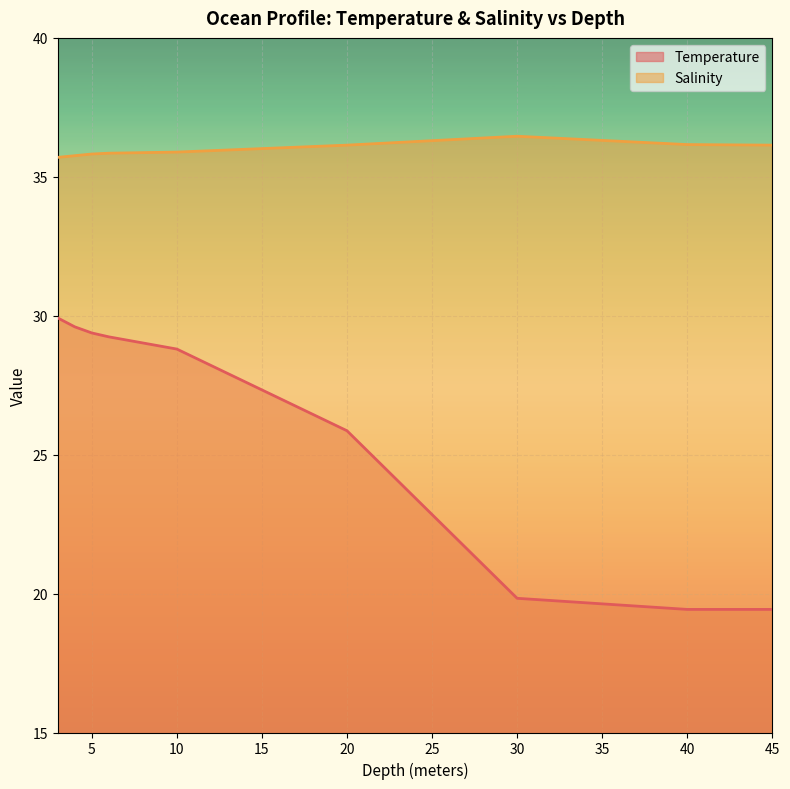

At which label does Temperature first exceed 28?

3.0